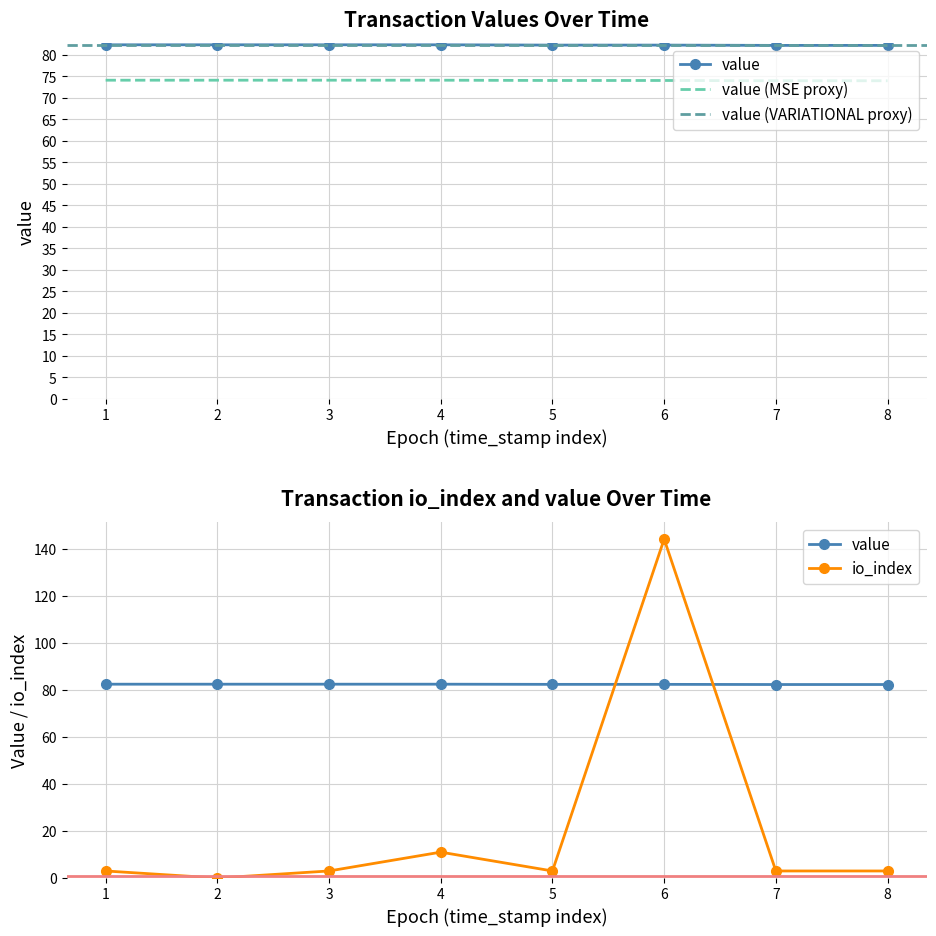

Rank the series by their maximum value, from highest to lowest.

io_index, value